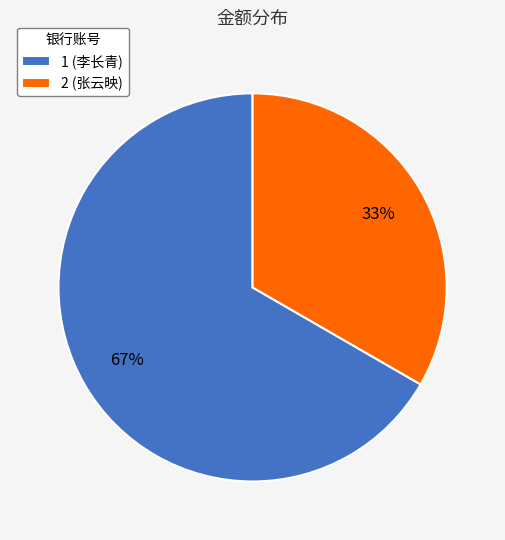

Count the number of slices in the pie.

2